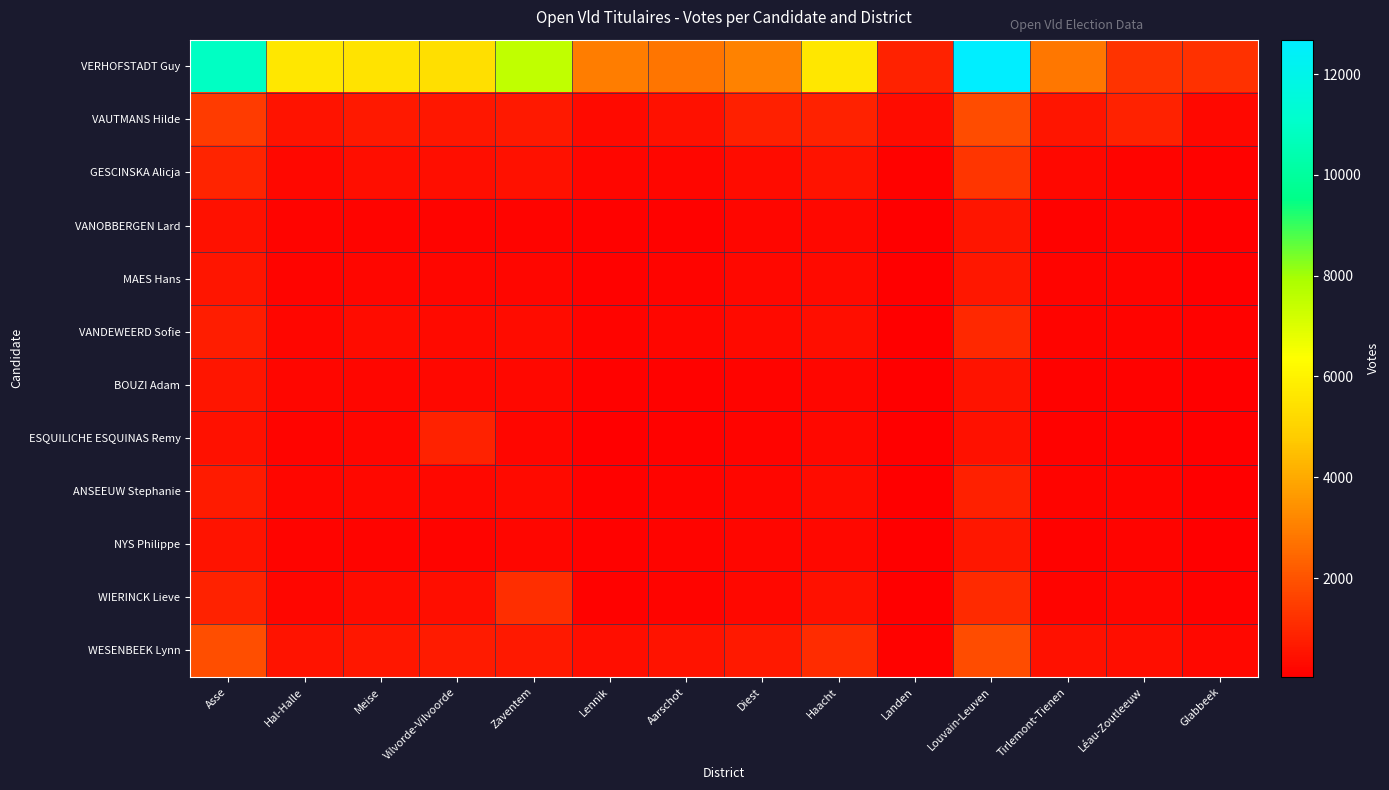

Which series has the largest range (max minus min)?

VERHOFSTADT Guy